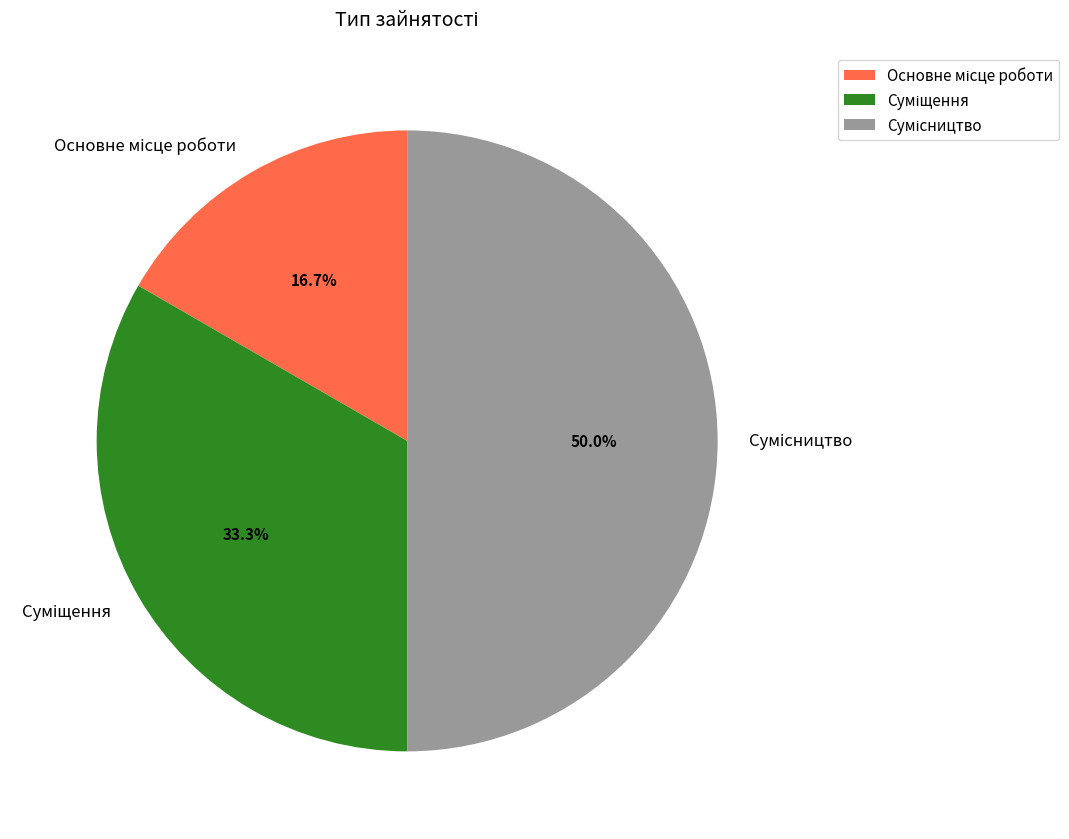

What is the change in value from Основне місце роботи to Суміщення?

+1